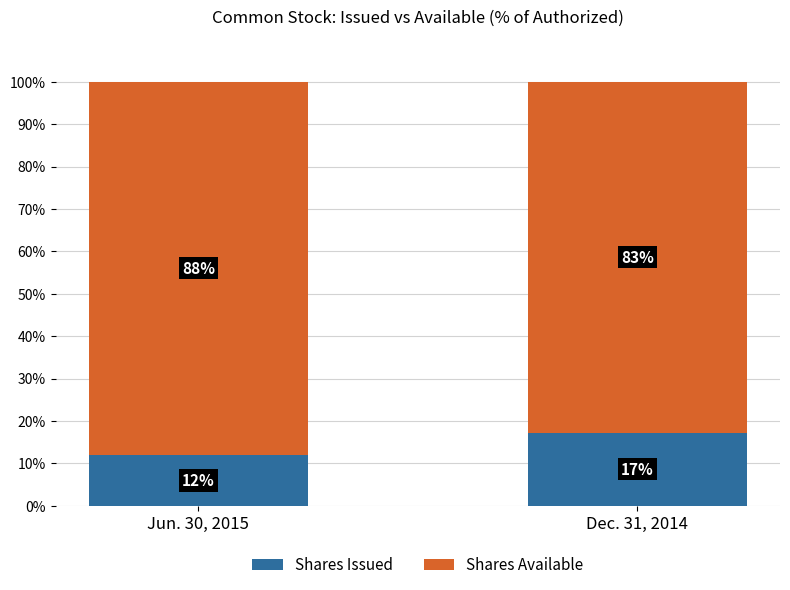

At which label is Shares Issued closest to 14?

Jun. 30, 2015